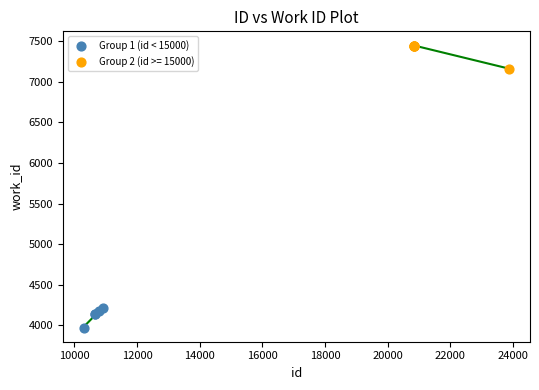

Which series reaches the minimum Y coordinate?

Group 1 (id < 15000)